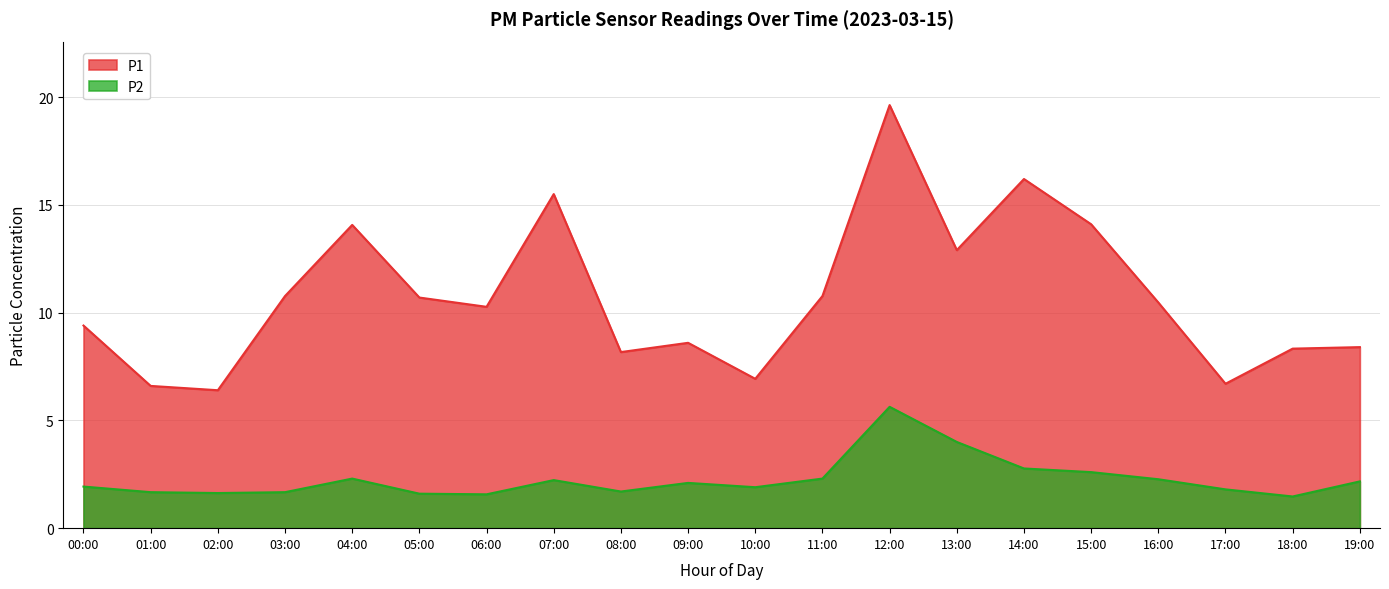

How many distinct data groups are displayed?

2